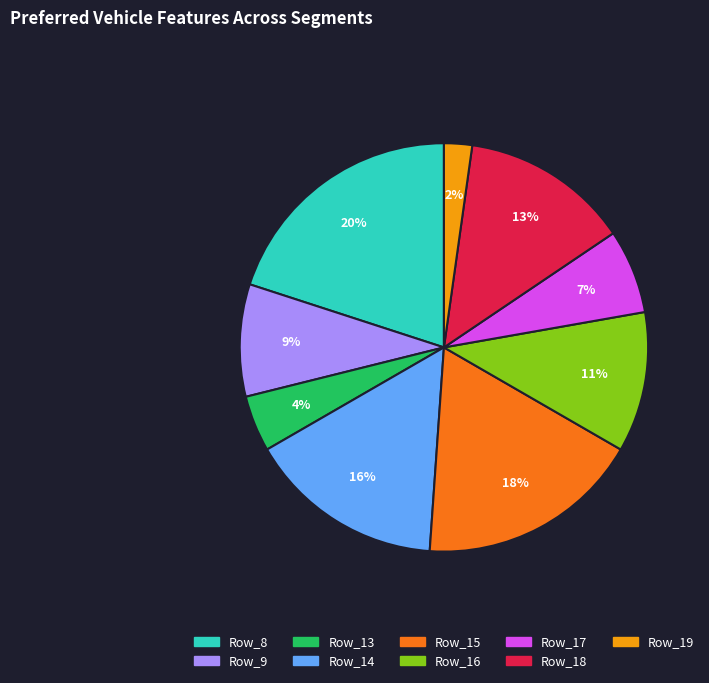

To the nearest percent, what is the difference between the largest and smallest slice percentages?

18%